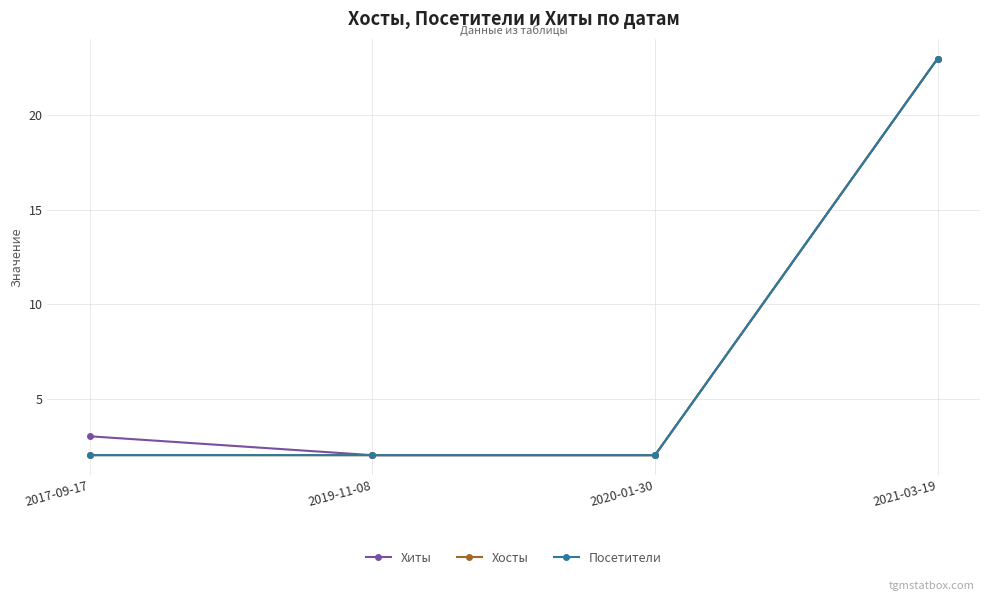

True or false: Посетители has more than 2 interior local peaks.

False